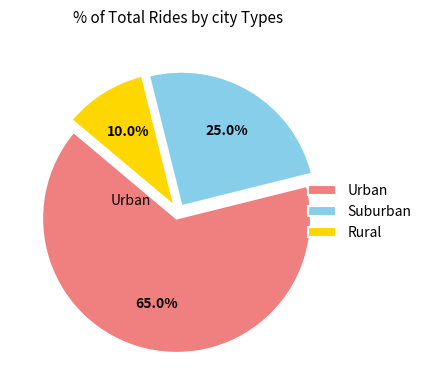

Approximately how many times larger is the value at Suburban compared to Urban?

0.4